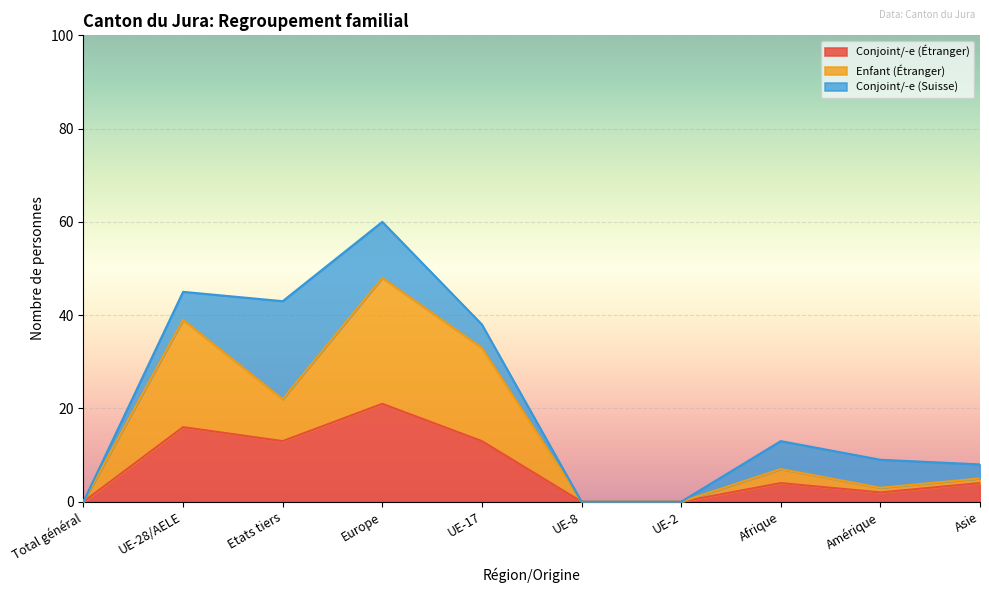

Read the Total Suisse value at UE-17.

5